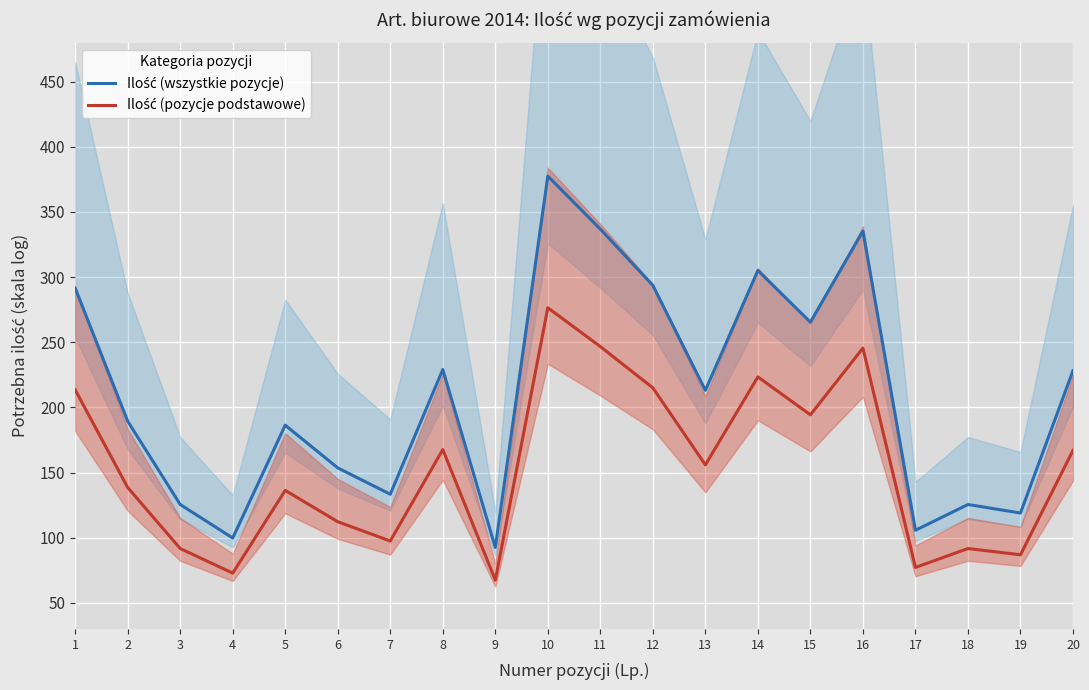

True or false: Ilość (pozycje podstawowe) and Ilość (wszystkie pozycje) intersect in this chart.

False